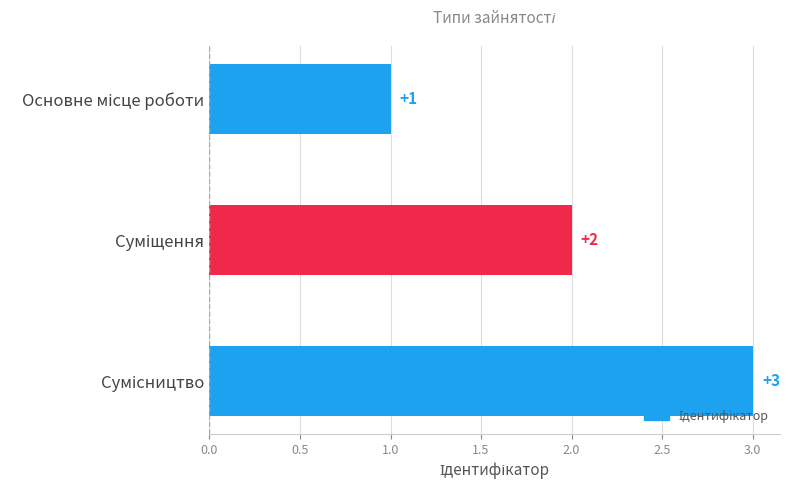

What is the value of the 3rd bar from the left?

3